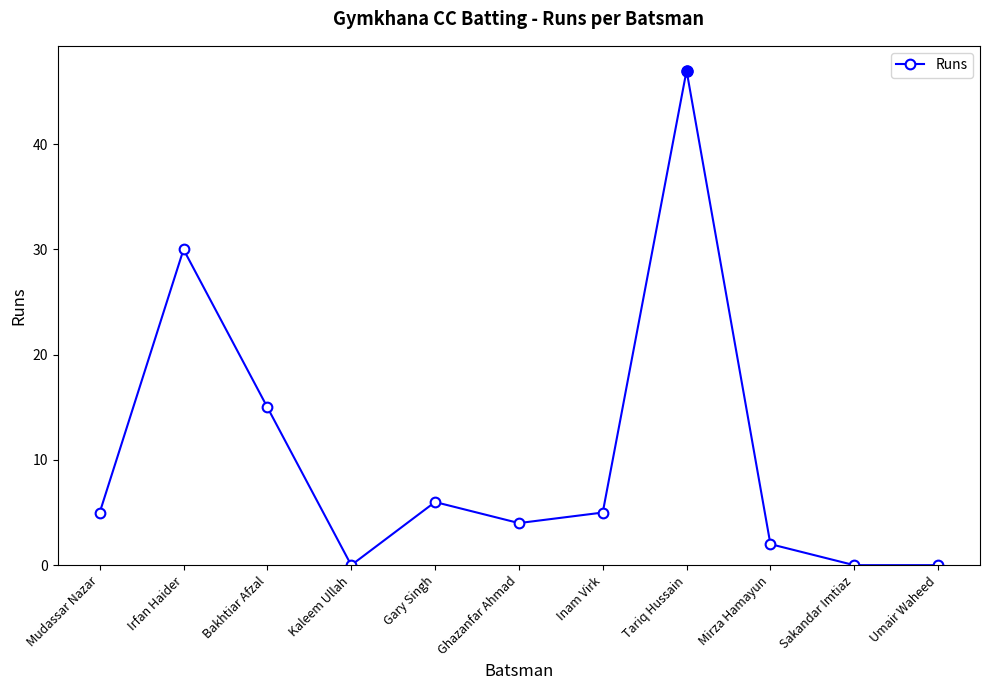

What is the sum of the values at Irfan Haider and Mudassar Nazar?

35